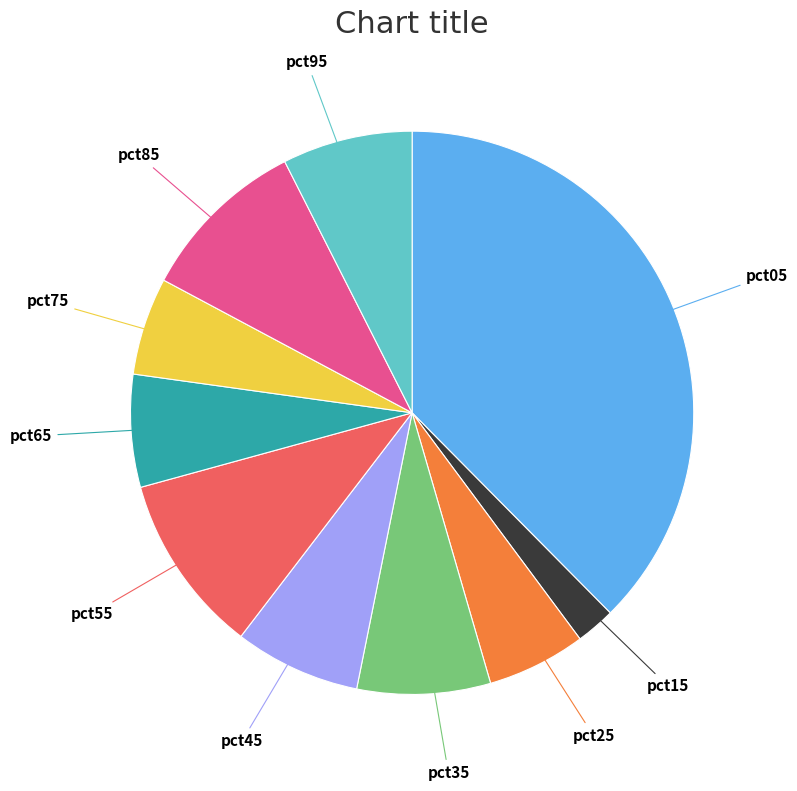

Is there a majority slice in this chart?

No